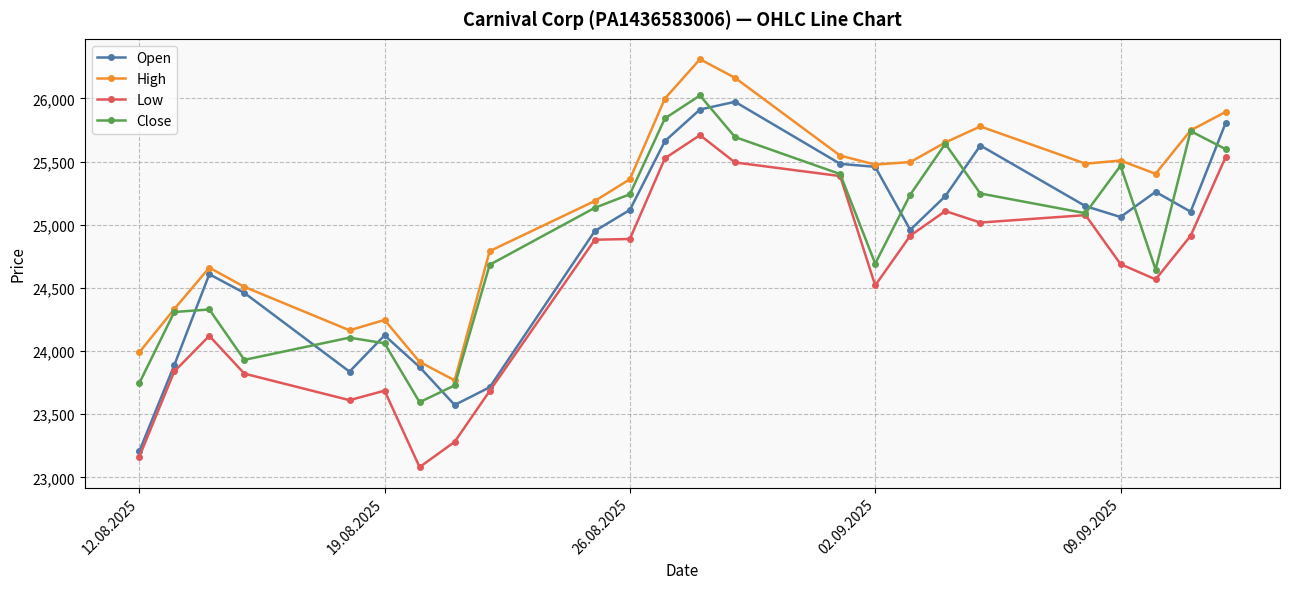

How many categories are shown in the chart?

24